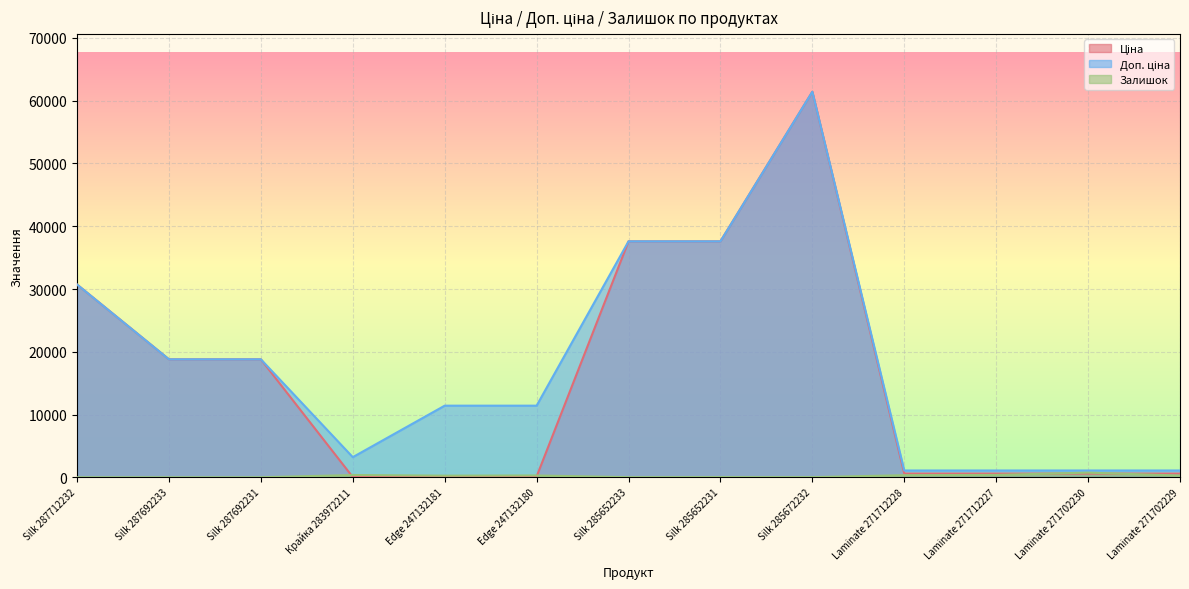

Which has a higher value, Silk 287692233 or Edge 247132181?

Silk 287692233